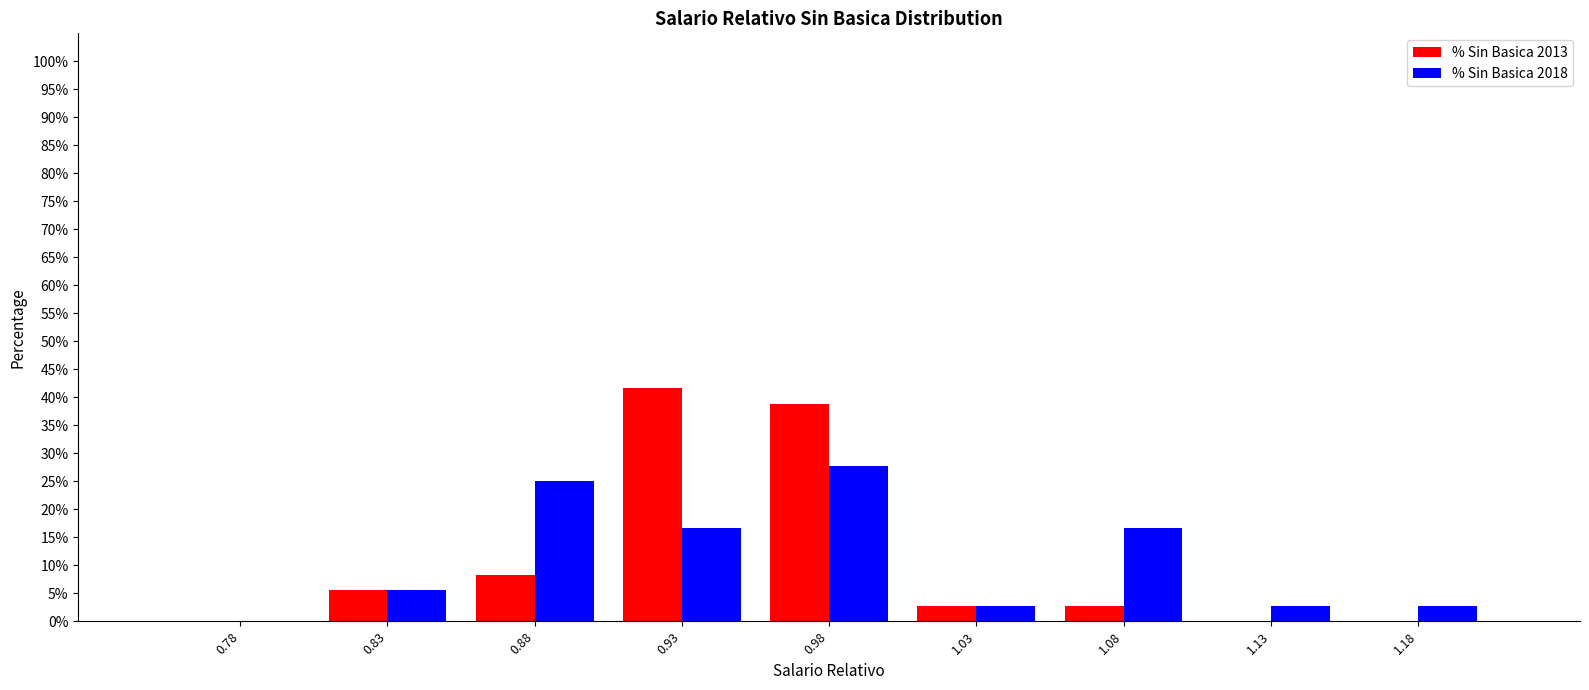

What is the height of the % Sin Basica 2013 bar covering 1.00 to 1.05 on the x-axis? The values are not printed on the chart, so give them approximately, as read against the axis.

3.0